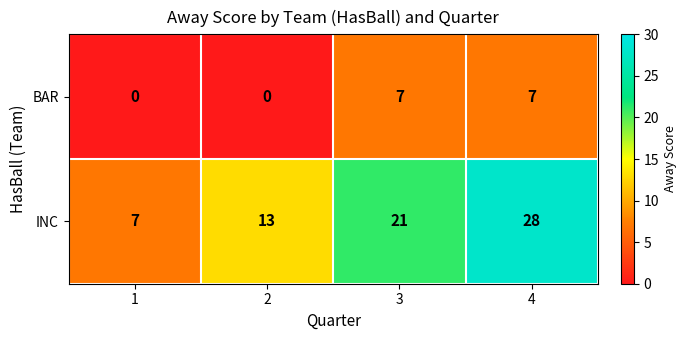

At 2, list the series in order from smallest to largest.

BAR, INC